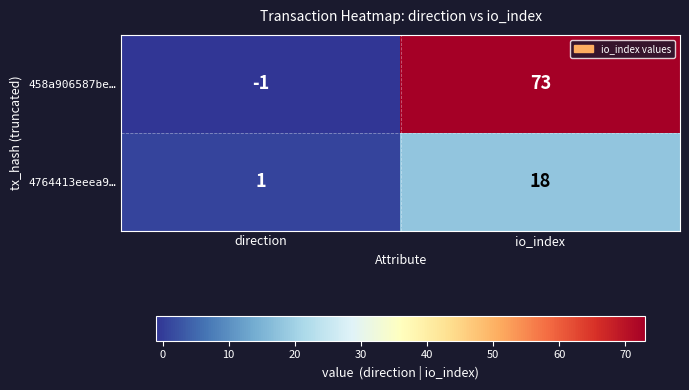

Reading left to right, list all the values displayed in this chart.

458a906587be…: direction=-1	io_index=73
4764413eeea9…: direction=1	io_index=18